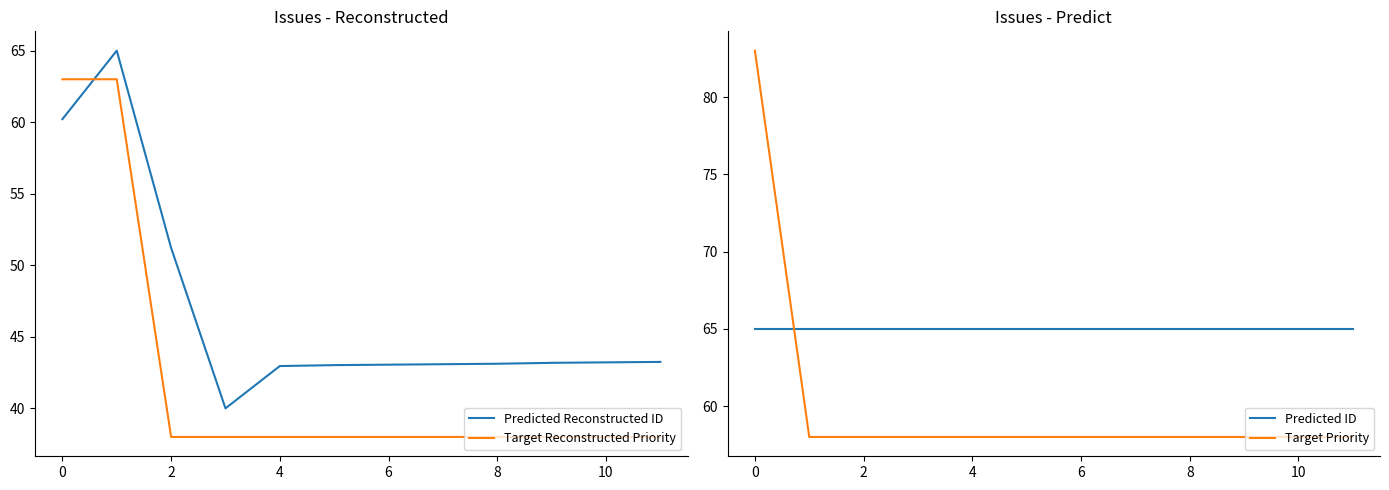

The Target Reconstructed Priority series shows 20.3 at 4. True or false?

False